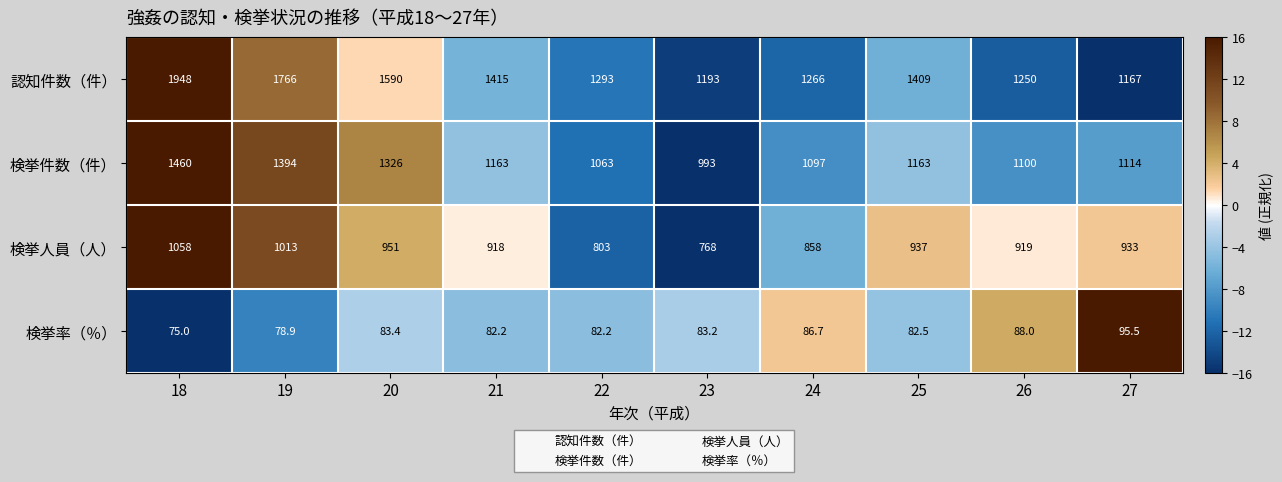

The value of 認知件数（件） at 23 is 1193.0. True or false?

True